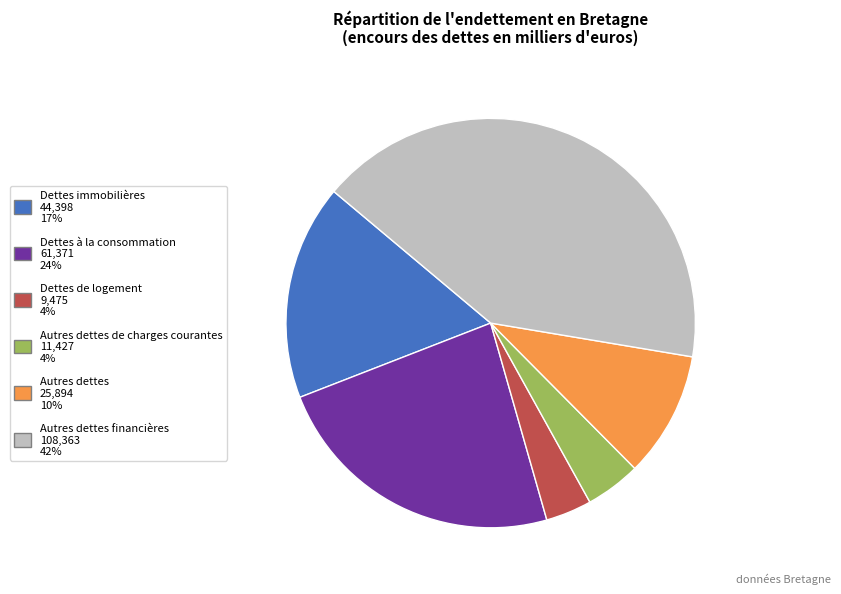

Is there any slice that represents more than half of the pie?

No